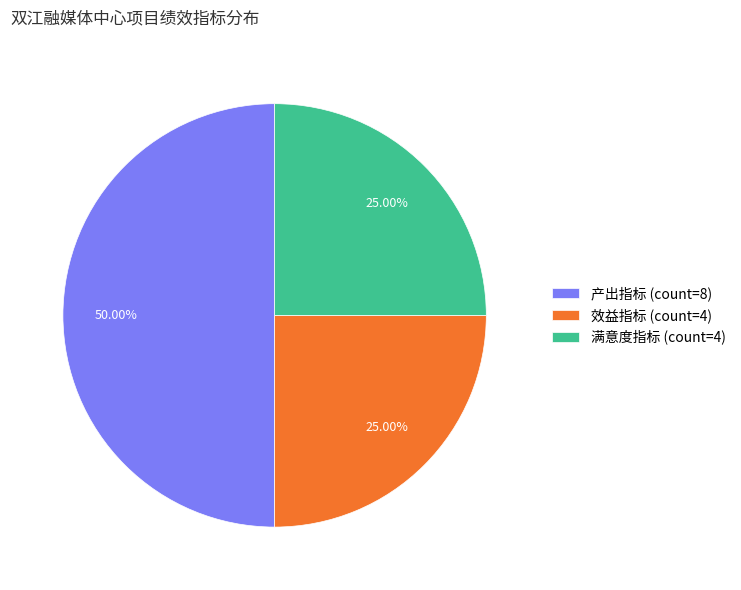

How many segments does this pie chart have?

3